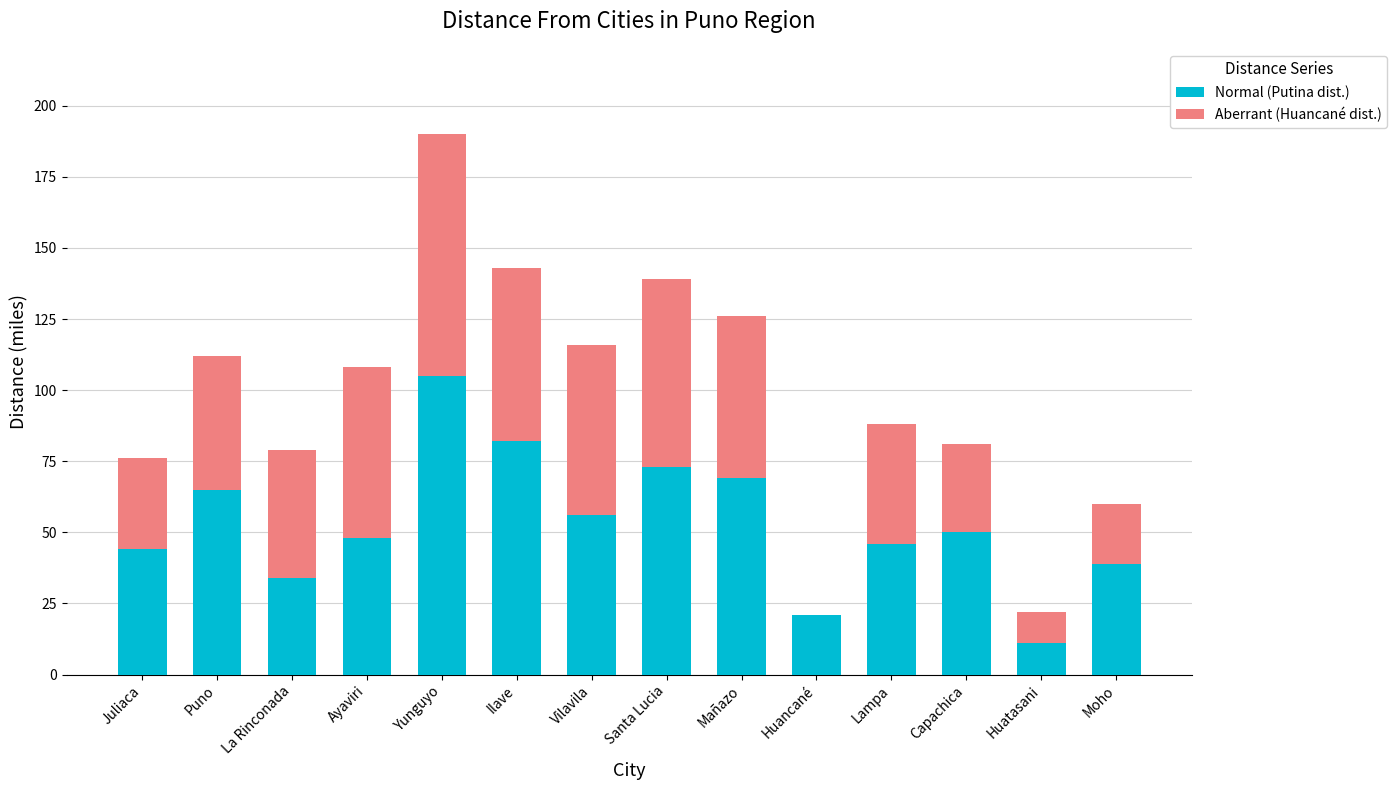

What is the total value across all series at Yunguyo?

190